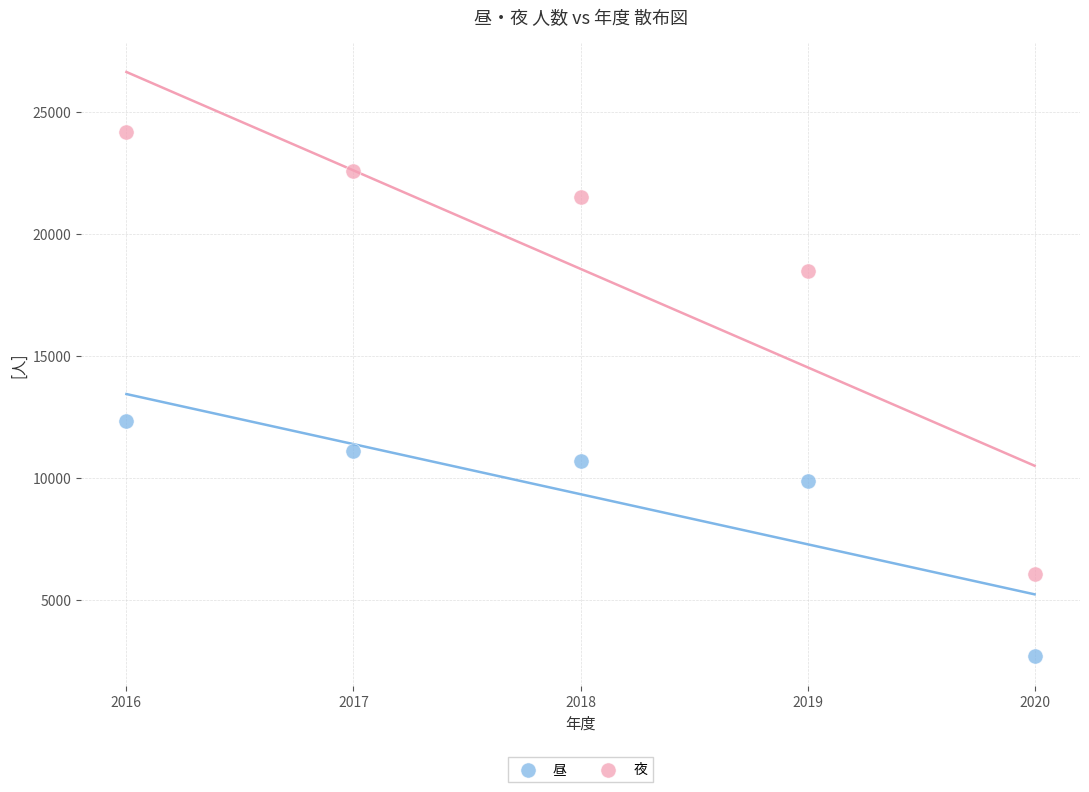

Which series contains the lowest Y value?

昼